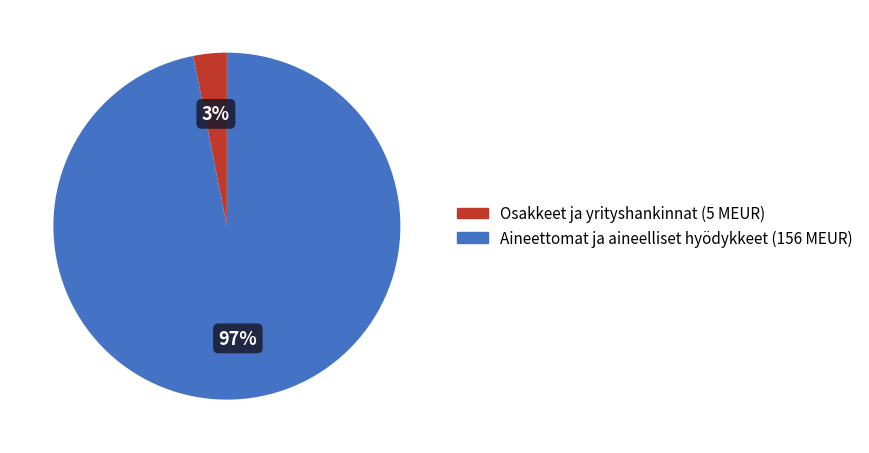

Which category has the smallest portion of the pie?

Osakkeet ja yrityshankinnat